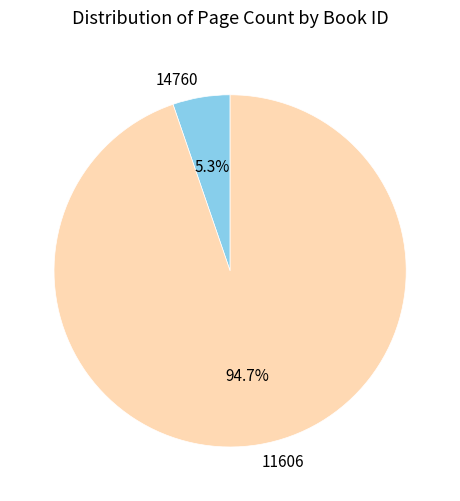

Approximately how many times larger is the value at 14760 compared to 11606?

0.1